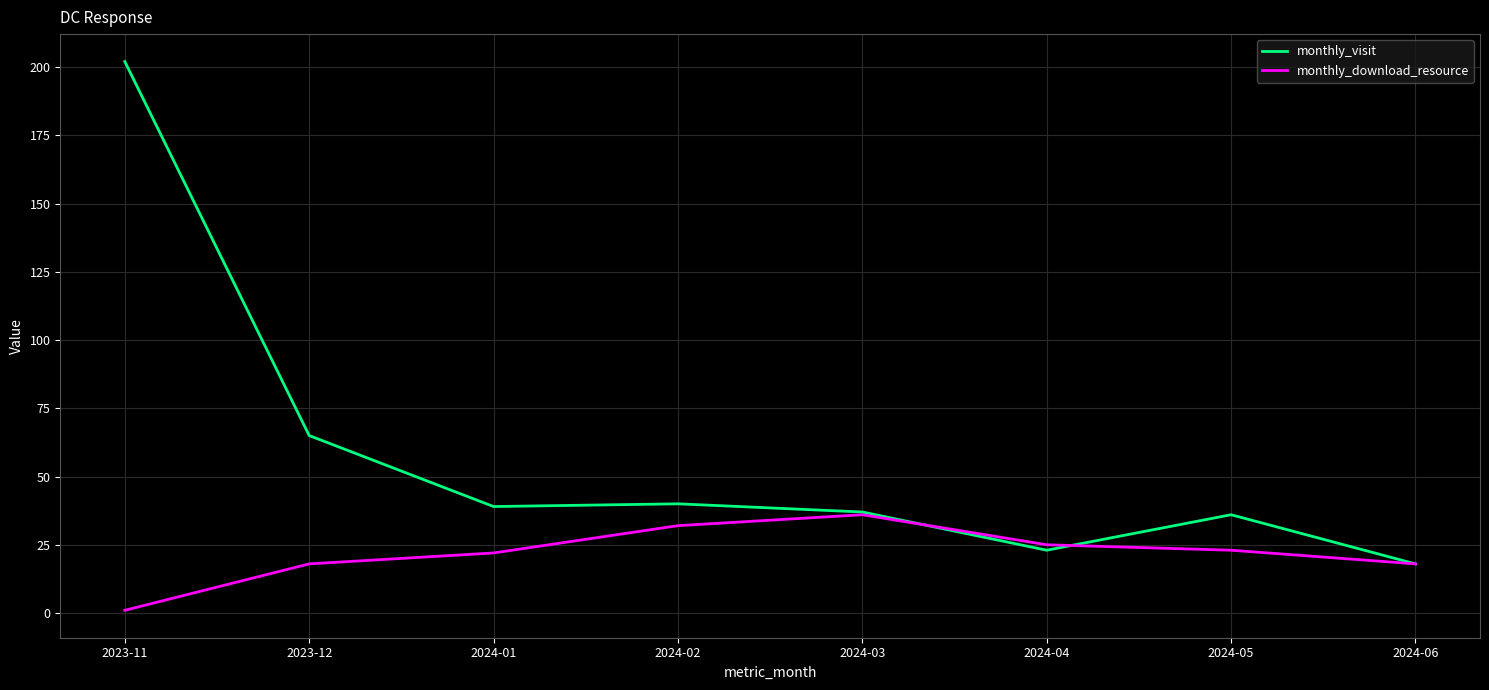

Is this an area chart (filled region under the line)?

No